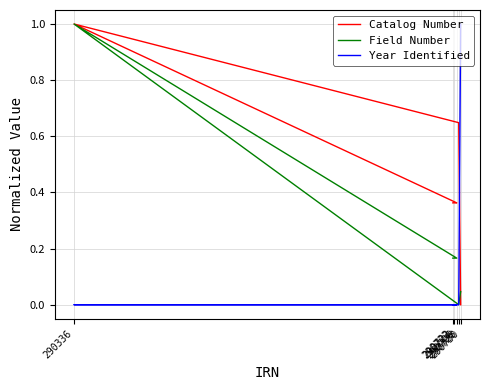

Reading left to right, extract all data points from this chart.

Catalog Number: 290722=0.4	290723=0.4	290726=0.4	290336=1.0	290728=0.6	290730=0.0
Field Number: 290722=0.2	290723=0.2	290726=0.2	290336=1.0	290728=0.0	290730=0.0
Year Identified: 290722=0.0	290723=0.0	290726=0.0	290336=0.0	290728=0.0	290730=1.0